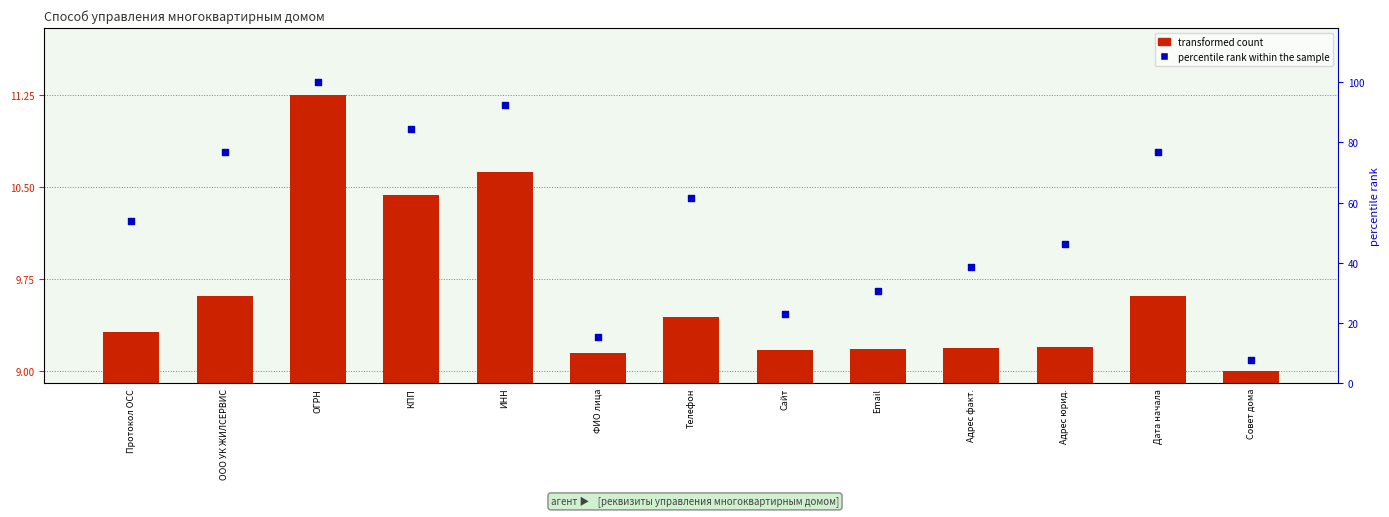

At which category is the sum across all series the highest?

ОГРН